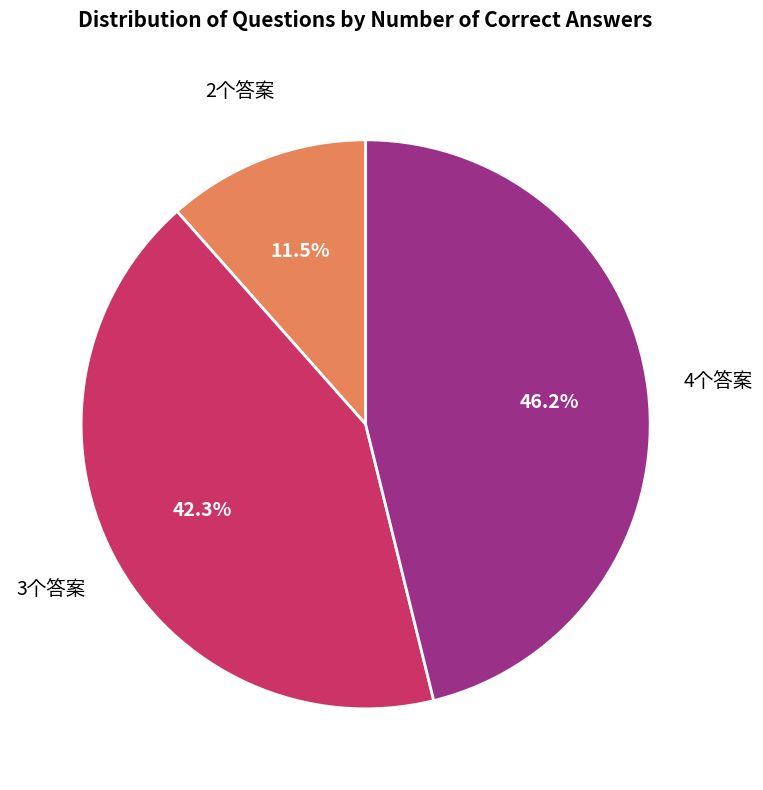

What is the smallest slice in the pie chart?

2个答案